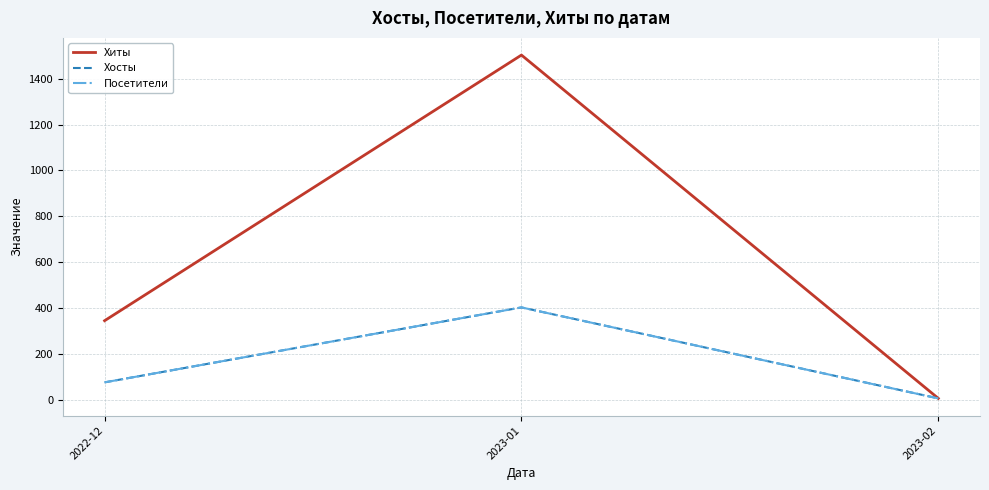

Does the chart have visible grid lines?

Yes